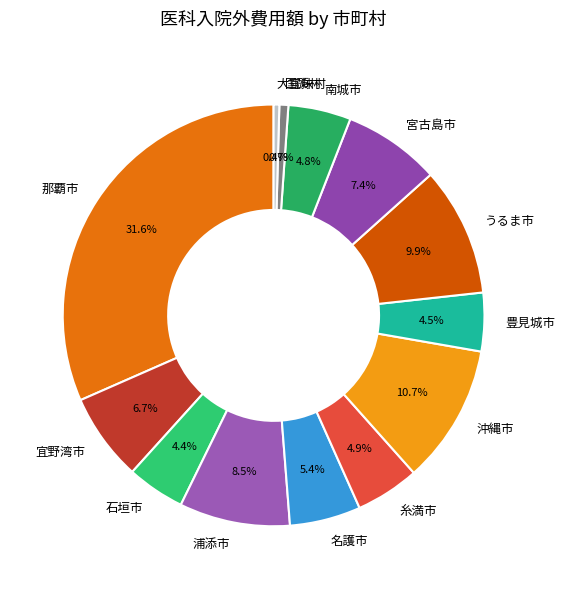

What is the ratio of the value at 糸満市 to the value at 那覇市?

0.2